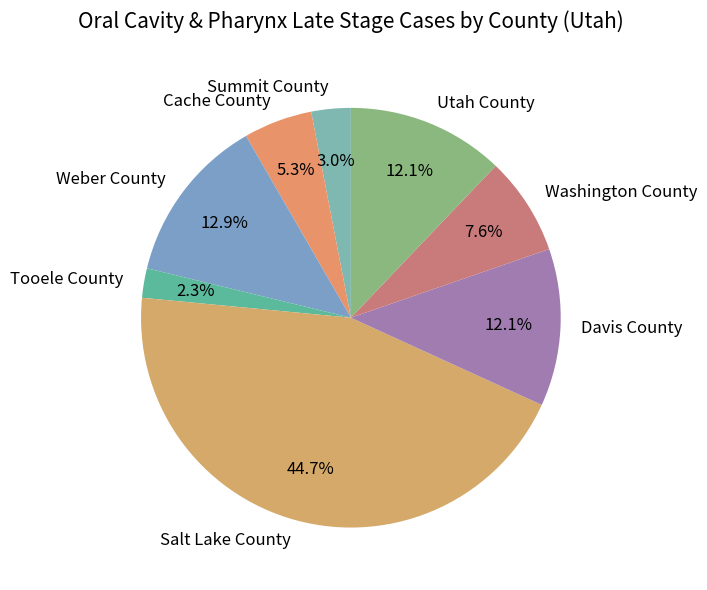

Which slice is the largest?

Salt Lake County